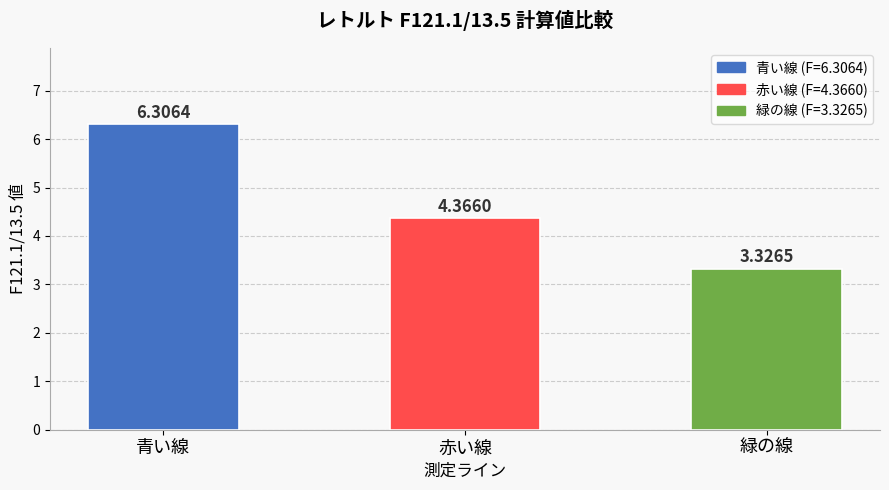

At which category does the chart reach its peak across all series?

青い線